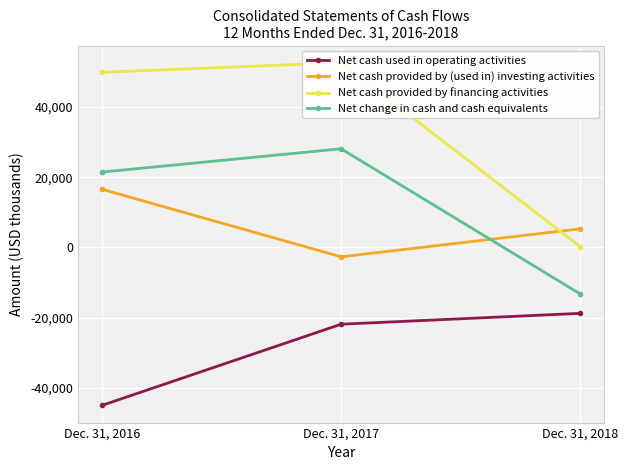

What is the difference between the Net cash provided by (used in) investing activities values at Dec. 31, 2017 and Dec. 31, 2018?

7982